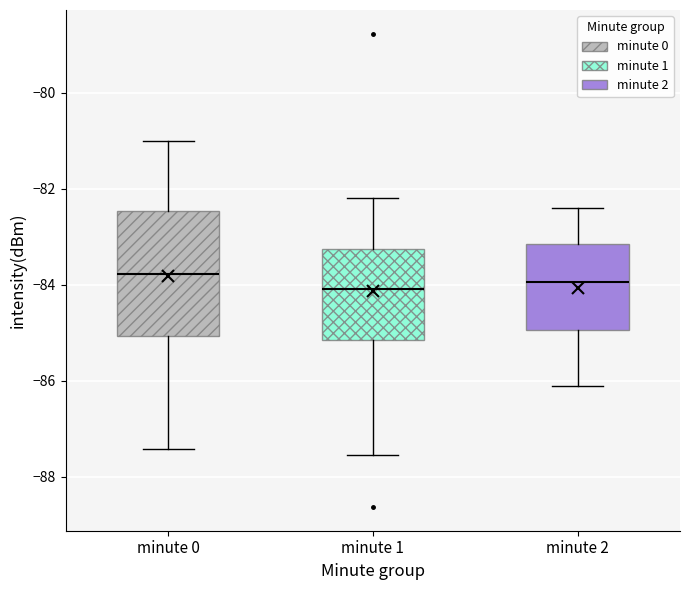

Reading left to right, read every box against the y-axis: the position of its median line, the range the box covers, and the ends of its whiskers. The values are not printed on the chart, so give them approximately, as read against the axis.

minute 0: median -83.8, box -85.0 to -82.4, whiskers -87.4 to -81.0
minute 1: median -84.0, box -85.2 to -83.2, whiskers -87.6 to -82.2
minute 2: median -84.0, box -85.0 to -83.2, whiskers -86.0 to -82.4